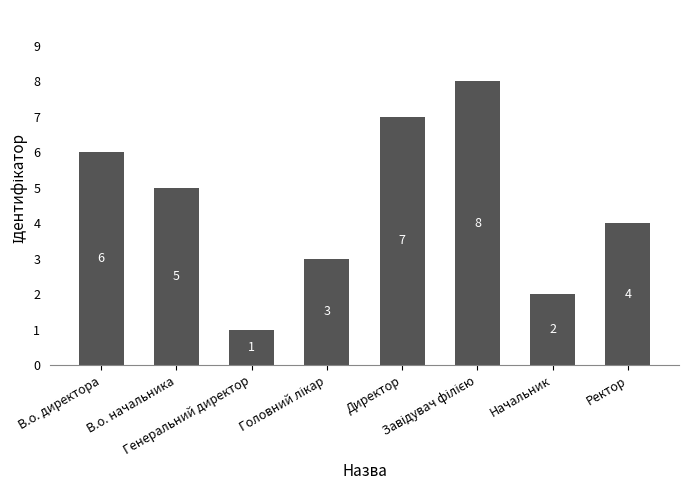

What is the sum of the values at В.о. начальника and В.о. директора?

11